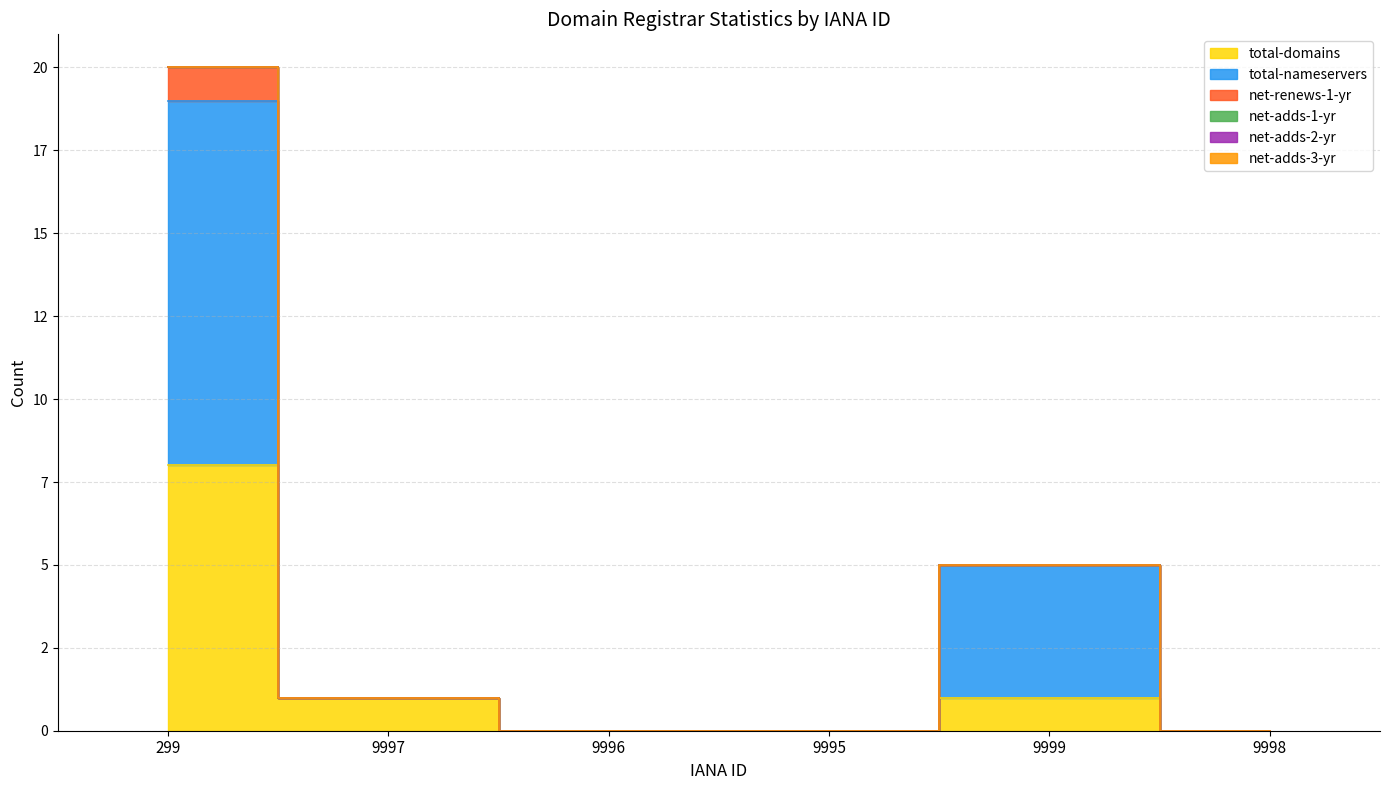

What is the label of the 3rd point from the left?

9996